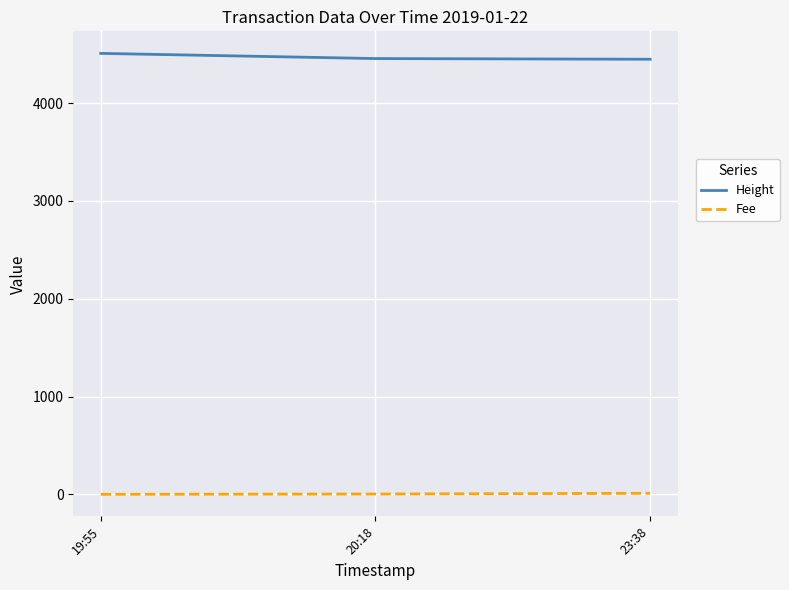

Rank the series by their average value, from lowest to highest.

Fee, Height